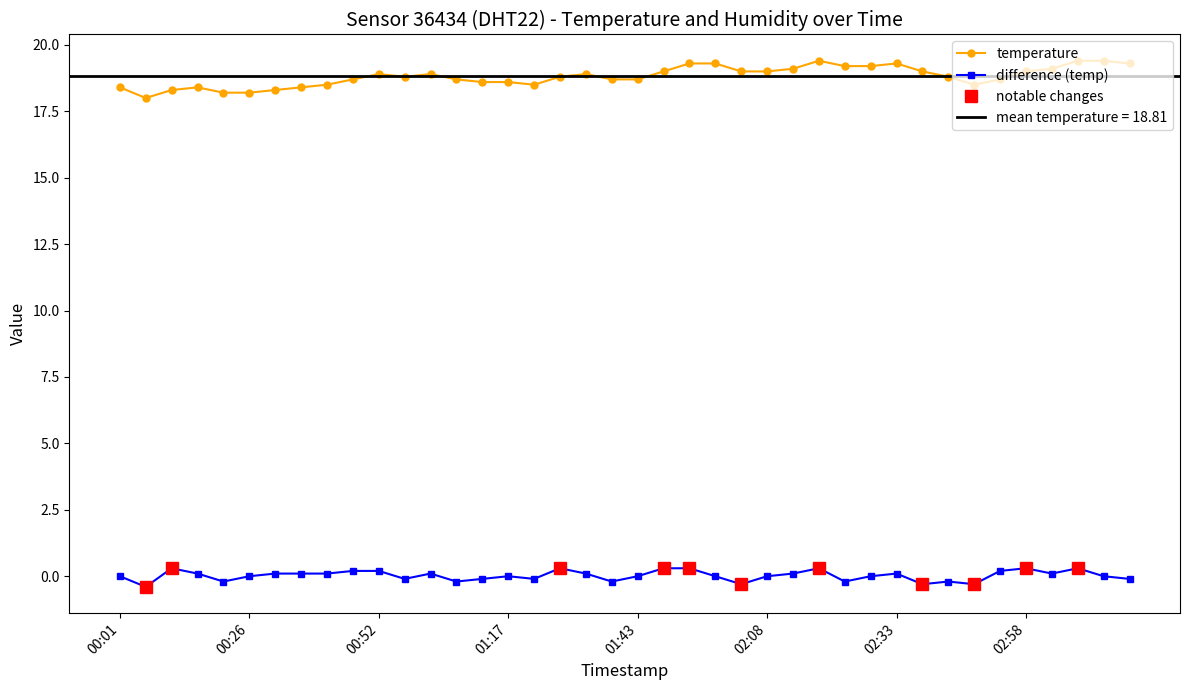

Between 01:12 and 02:53, which is larger?

02:53